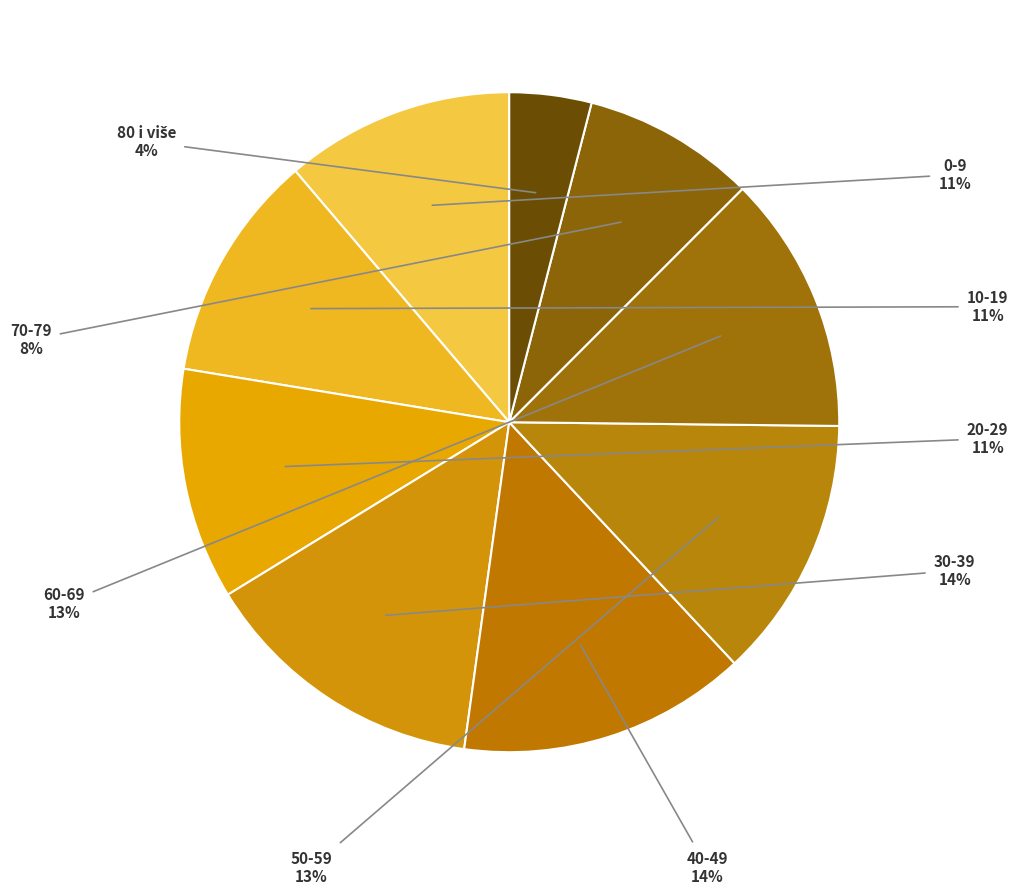

Is it true that 50-59 is 19% of the pie?

False